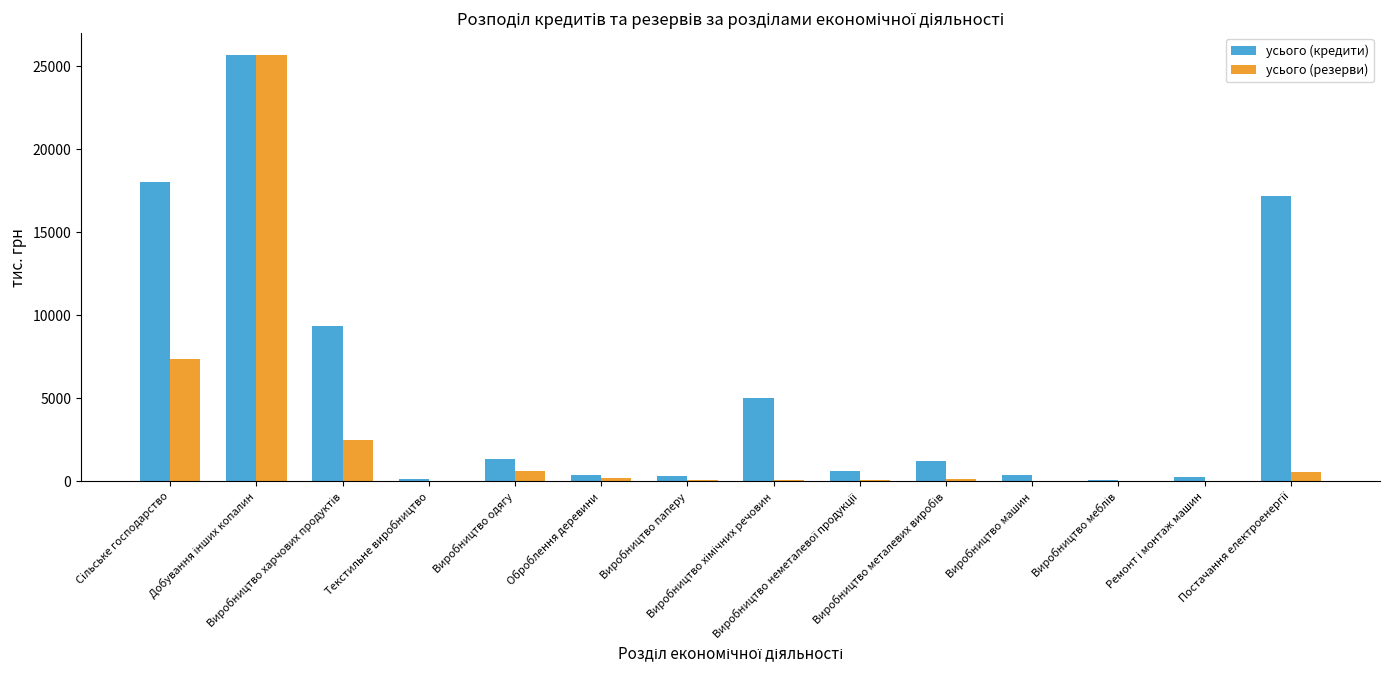

What is the maximum value for усього (резерви)?

25701.9